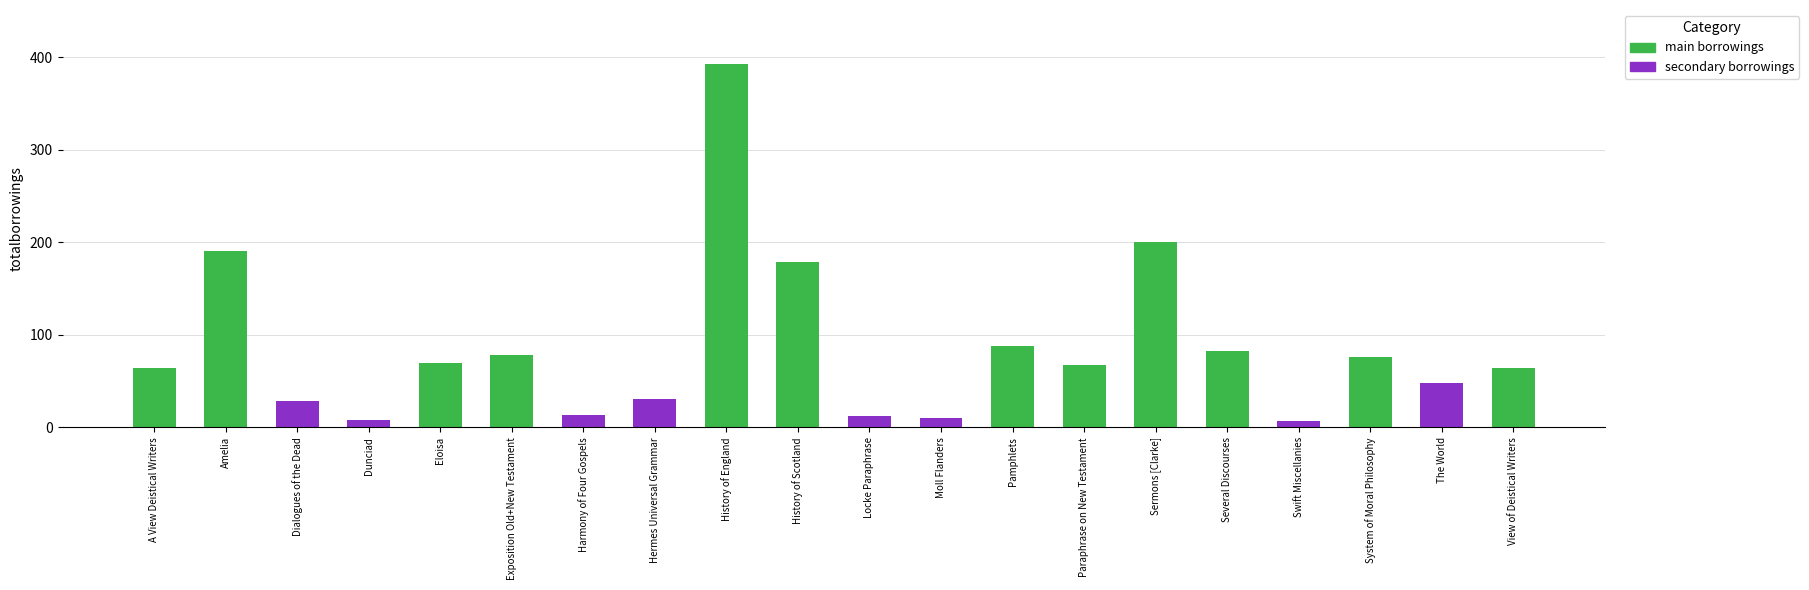

Which series has the largest range (max minus min)?

main borrowings